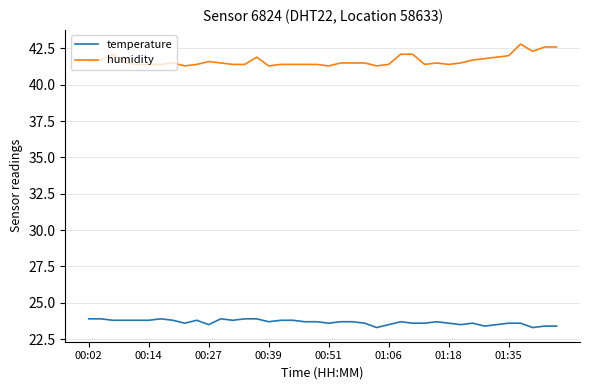

Count the number of categories in the chart.

40